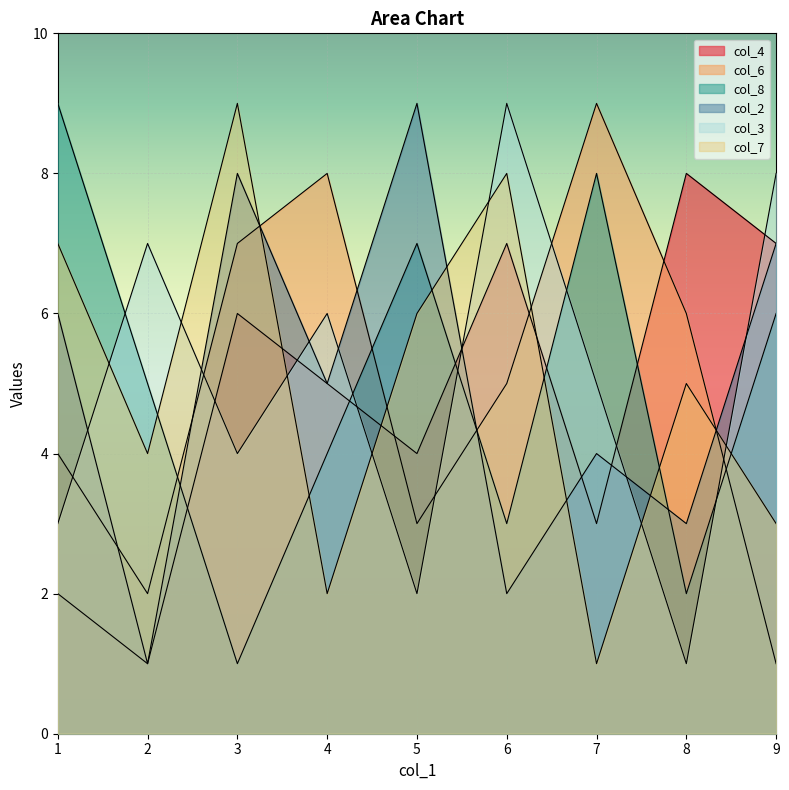

Between which two adjacent categories do col_7 and col_3 first intersect?

1 and 2